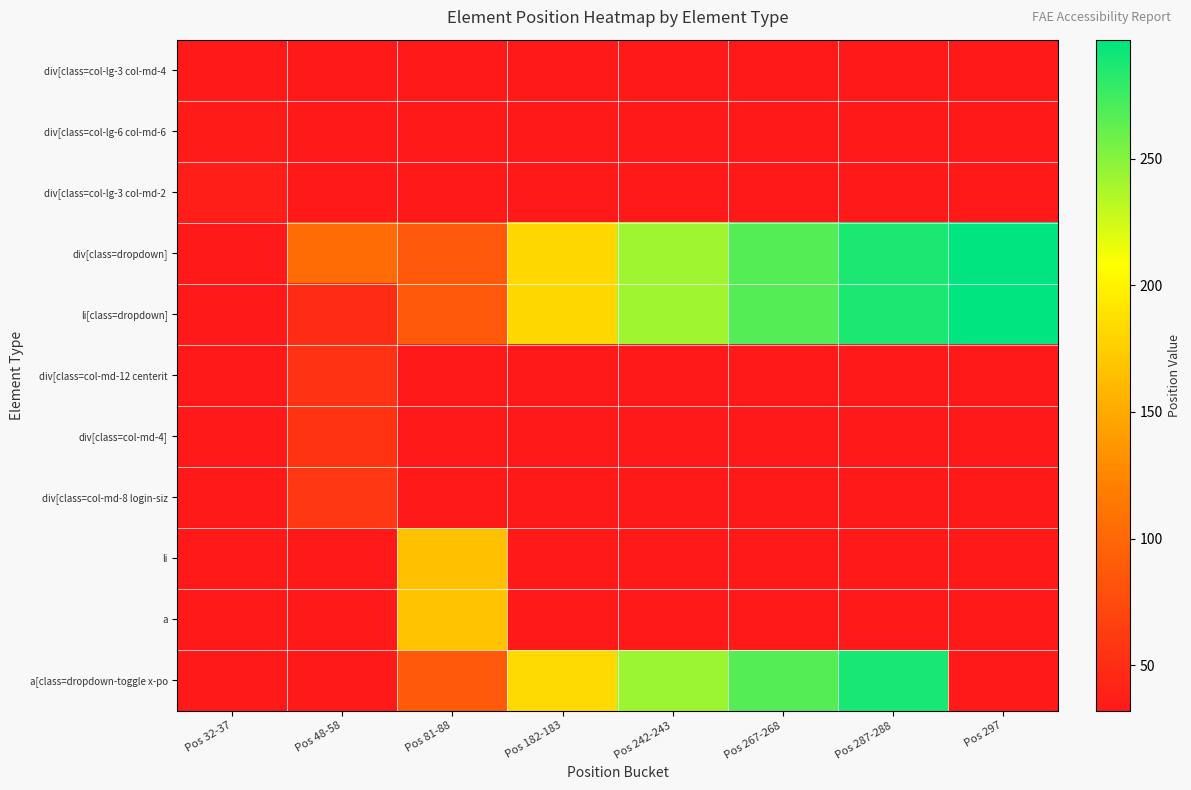

Is it true that div[class=col-md-4] equals 55.0 at Pos 48-58?

True